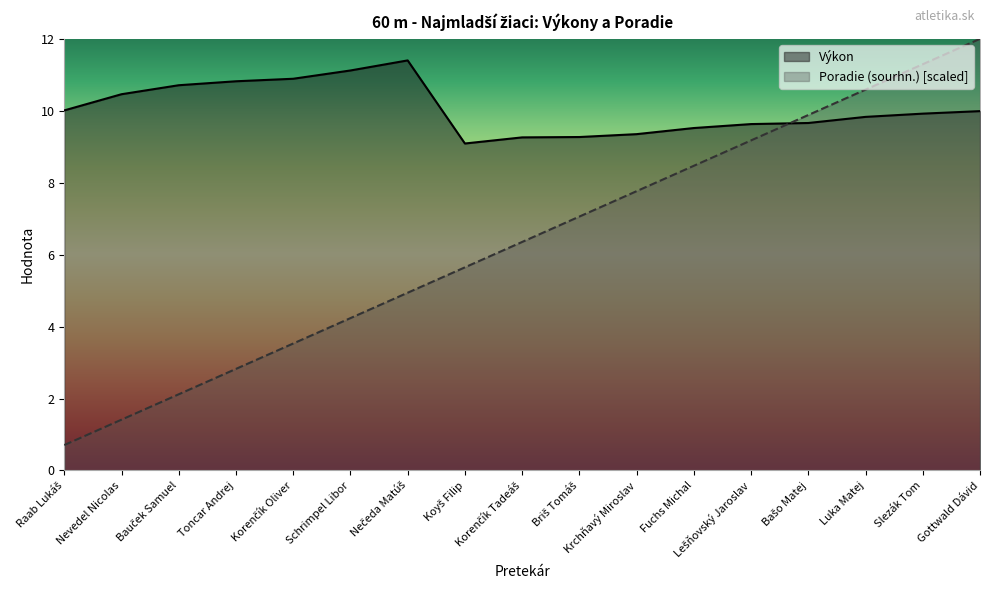

List the series in order of their peak value, lowest first.

Výkon, Poradie (sourhn.) [scaled]